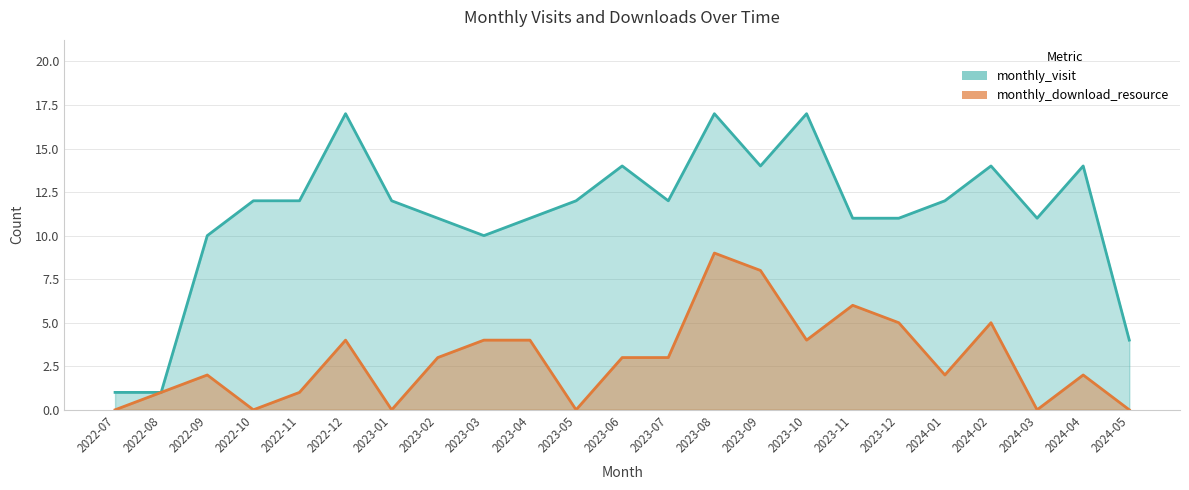

What is the sum of the monthly_download_resource values at 2023-02 and 2023-09?

11